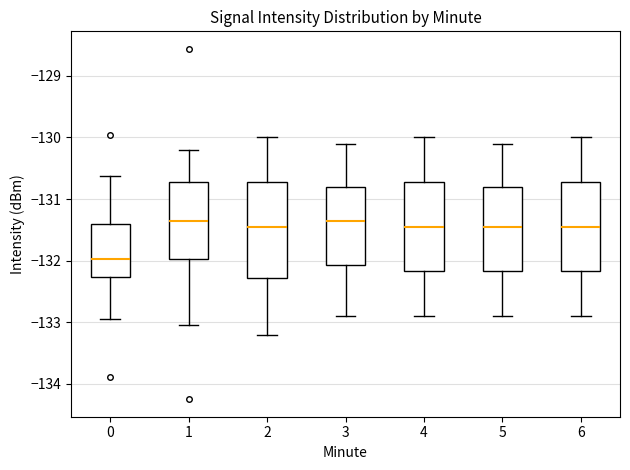

Comparing the boxes themselves (not the whiskers), which one is the tallest?

2